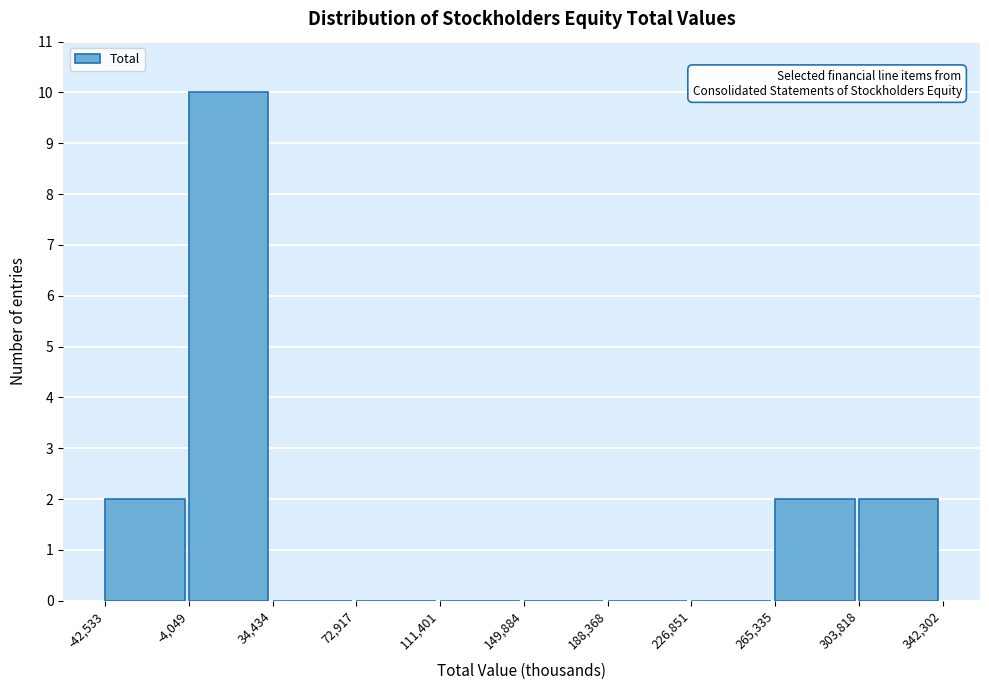

Reading left to right, list every bar in this chart as the range it spans on the x-axis followed by its height. The values are not printed on the chart, so give them approximately, as read against the axis.

-42,533 to -4,049: 2
-4,049 to 34,434: 10
34,434 to 72,917: 0
72,917 to 111,401: 0
111,401 to 149,884: 0
149,884 to 188,368: 0
188,368 to 226,851: 0
226,851 to 265,335: 0
265,335 to 303,818: 2
303,818 to 342,302: 2